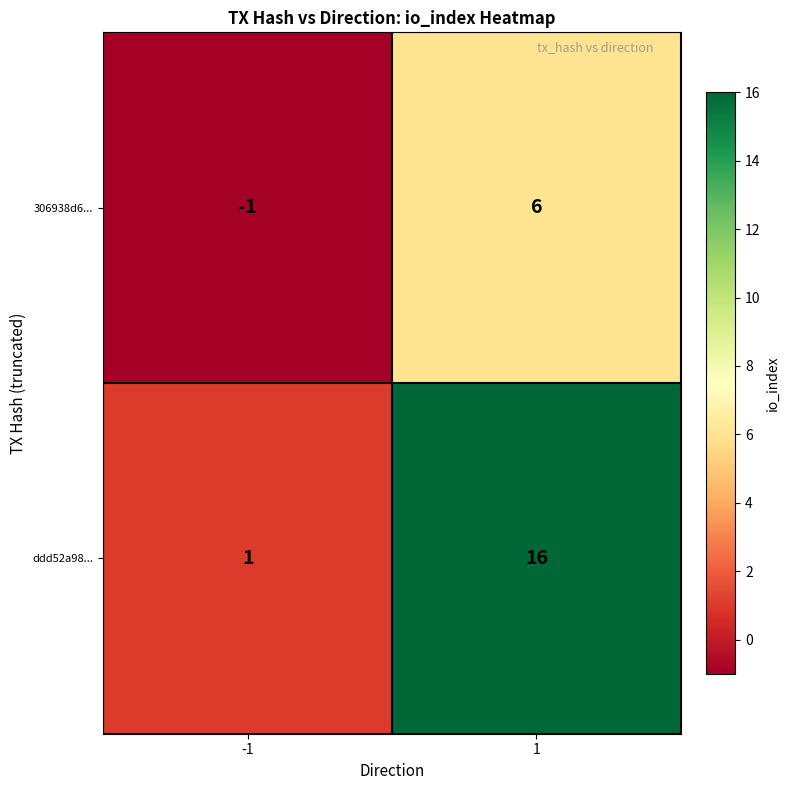

What is the spread (max minus min) of values at -1?

2